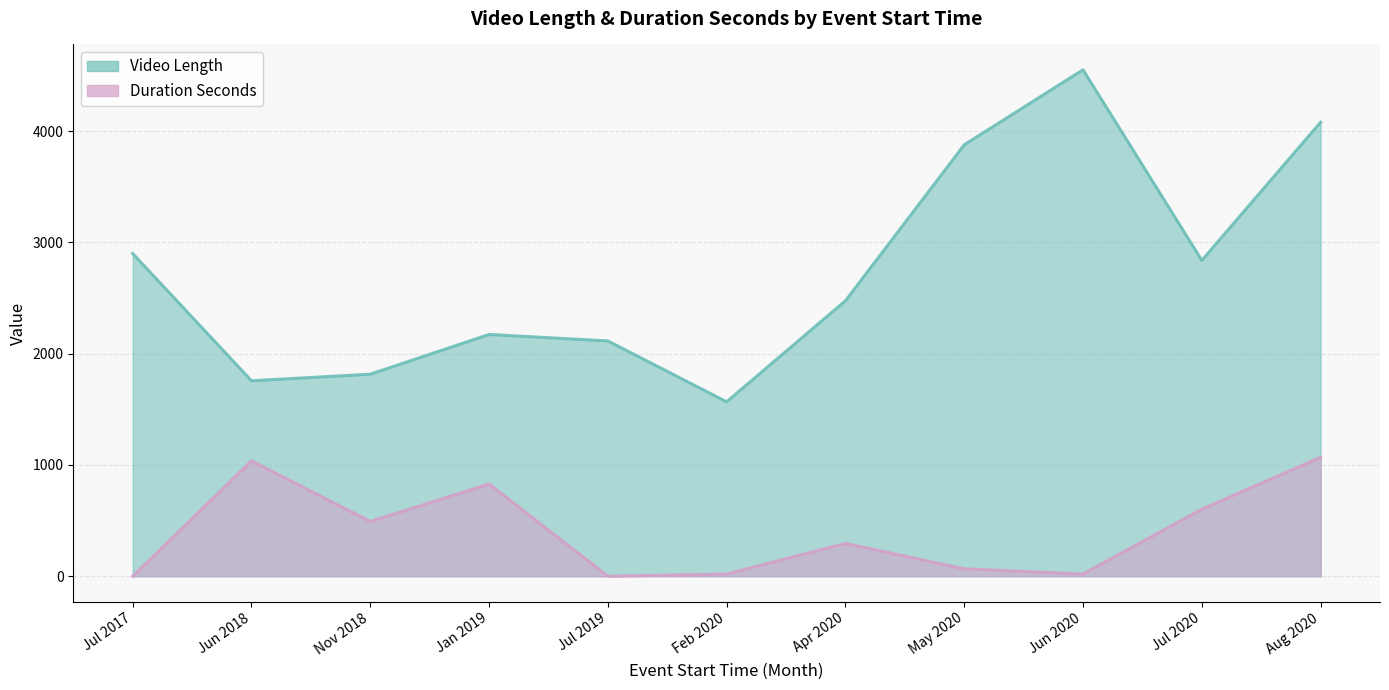

List the series in order of their overall mean, lowest first.

Duration Seconds, Video Length